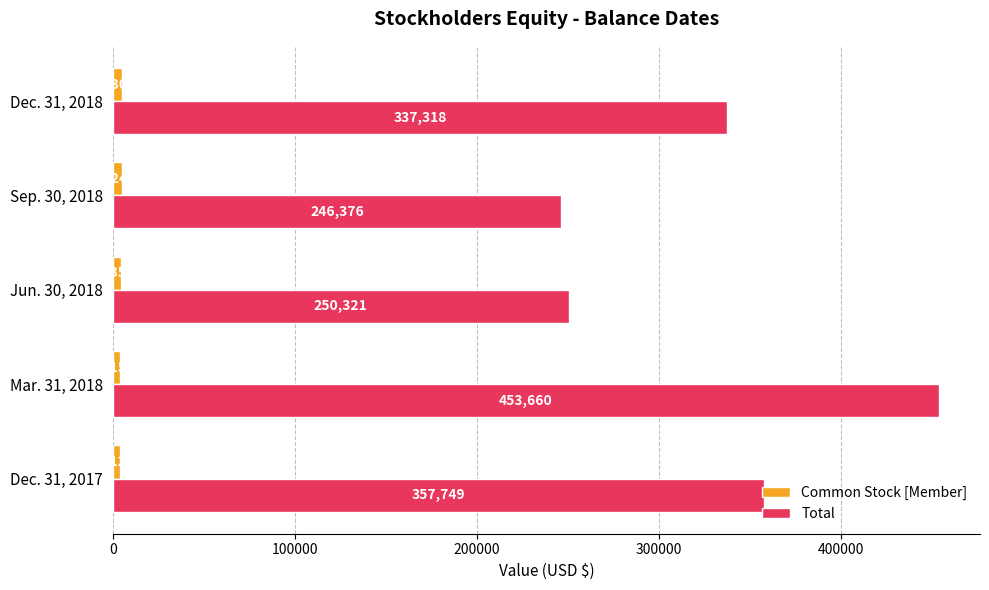

Which series has the largest total across all categories?

Total